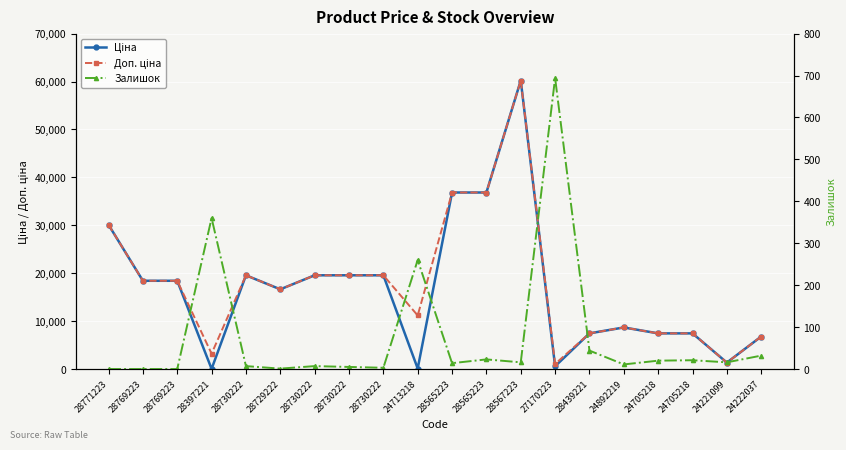

The value of Залишок at 28565223 is 3.2. True or false?

False